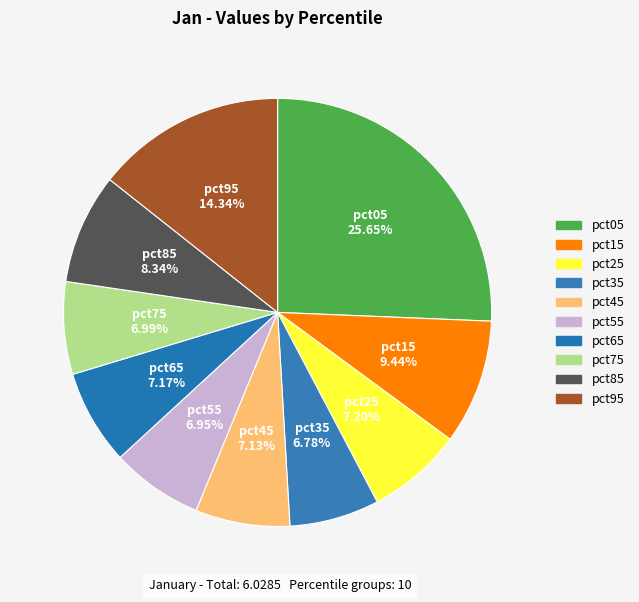

Count the number of slices in the pie.

10